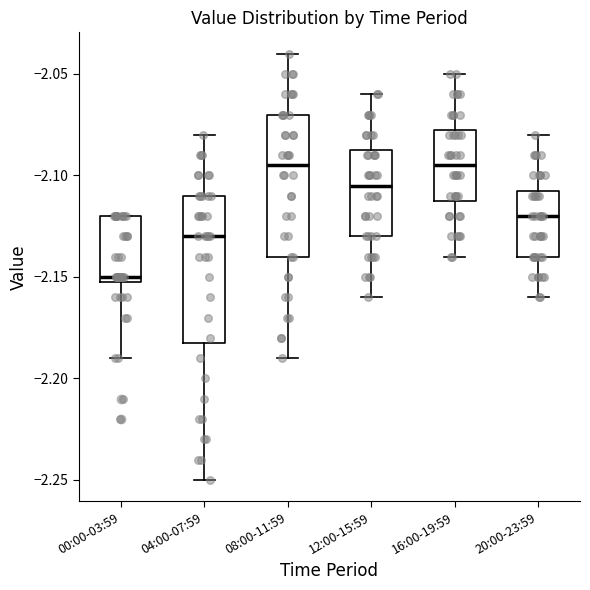

Reading left to right, read every box against the y-axis: the position of its median line, the range the box covers, and the ends of its whiskers. The values are not printed on the chart, so give them approximately, as read against the axis.

00:00-03:59: median -2.150 (just above the box's lower edge), box -2.150 to -2.120, whiskers -2.190 to -2.120
04:00-07:59: median -2.130, box -2.180 to -2.110, whiskers -2.250 to -2.080
08:00-11:59: median -2.095, box -2.140 to -2.070, whiskers -2.190 to -2.040
12:00-15:59: median -2.105, box -2.130 to -2.085, whiskers -2.160 to -2.060
16:00-19:59: median -2.095, box -2.110 to -2.075, whiskers -2.140 to -2.050
20:00-23:59: median -2.120, box -2.140 to -2.105, whiskers -2.160 to -2.080